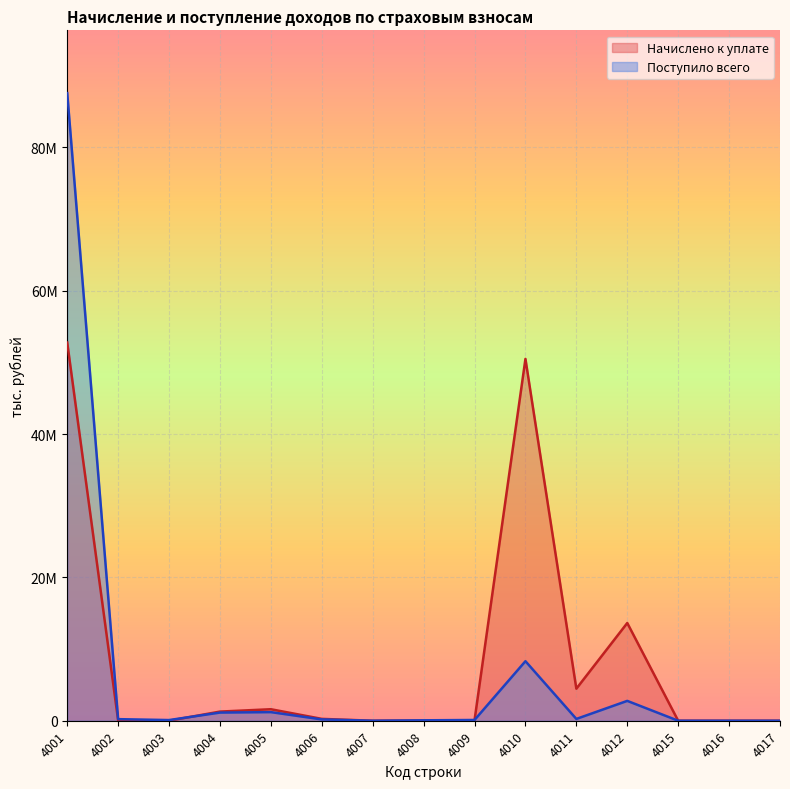

Which series changed the most between 4001 and 4015?

Поступило всего